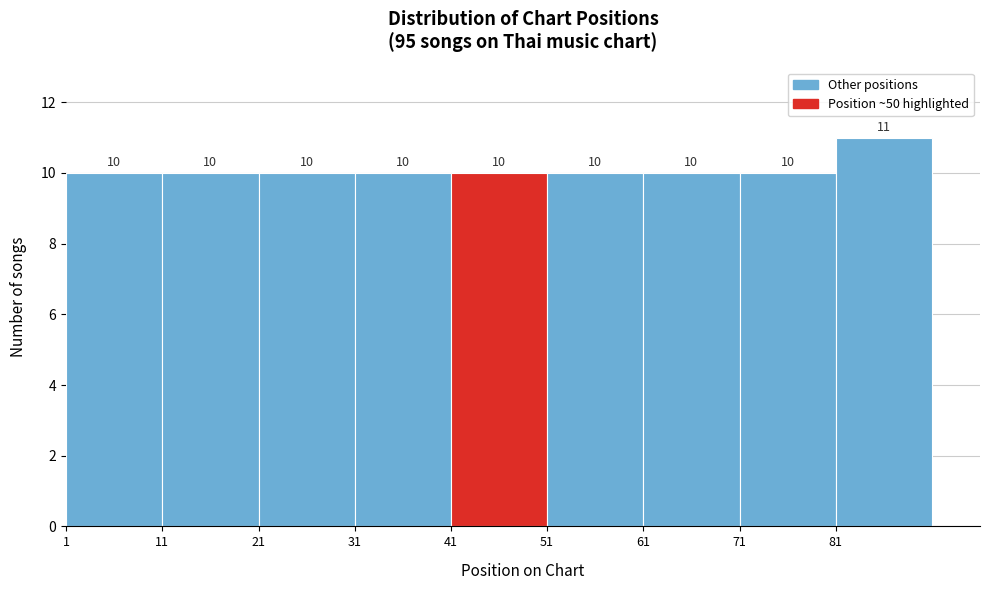

Over which range of the x-axis is the bar tallest?

81 to 91